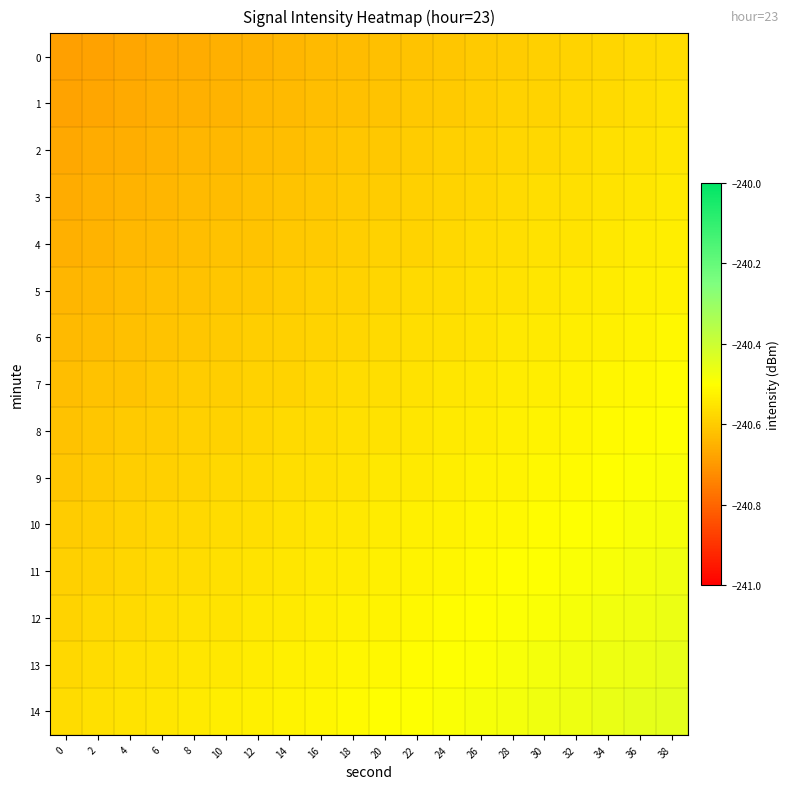

Reading left to right, list all the values displayed in this chart.

0: 0=-240.7	2=-240.7	4=-240.7	6=-240.7	8=-240.7	10=-240.7	12=-240.6	14=-240.6	16=-240.6	18=-240.6	20=-240.6	22=-240.6	24=-240.6	26=-240.6	28=-240.6	30=-240.6	32=-240.6	34=-240.6	36=-240.6	38=-240.6
1: 0=-240.7	2=-240.7	4=-240.7	6=-240.7	8=-240.7	10=-240.6	12=-240.6	14=-240.6	16=-240.6	18=-240.6	20=-240.6	22=-240.6	24=-240.6	26=-240.6	28=-240.6	30=-240.6	32=-240.6	34=-240.6	36=-240.6	38=-240.6
2: 0=-240.7	2=-240.7	4=-240.7	6=-240.7	8=-240.6	10=-240.6	12=-240.6	14=-240.6	16=-240.6	18=-240.6	20=-240.6	22=-240.6	24=-240.6	26=-240.6	28=-240.6	30=-240.6	32=-240.6	34=-240.6	36=-240.6	38=-240.5
3: 0=-240.7	2=-240.7	4=-240.6	6=-240.6	8=-240.6	10=-240.6	12=-240.6	14=-240.6	16=-240.6	18=-240.6	20=-240.6	22=-240.6	24=-240.6	26=-240.6	28=-240.6	30=-240.6	32=-240.6	34=-240.6	36=-240.5	38=-240.5
4: 0=-240.7	2=-240.6	4=-240.6	6=-240.6	8=-240.6	10=-240.6	12=-240.6	14=-240.6	16=-240.6	18=-240.6	20=-240.6	22=-240.6	24=-240.6	26=-240.6	28=-240.6	30=-240.6	32=-240.6	34=-240.5	36=-240.5	38=-240.5
5: 0=-240.6	2=-240.6	4=-240.6	6=-240.6	8=-240.6	10=-240.6	12=-240.6	14=-240.6	16=-240.6	18=-240.6	20=-240.6	22=-240.6	24=-240.6	26=-240.6	28=-240.6	30=-240.5	32=-240.5	34=-240.5	36=-240.5	38=-240.5
6: 0=-240.6	2=-240.6	4=-240.6	6=-240.6	8=-240.6	10=-240.6	12=-240.6	14=-240.6	16=-240.6	18=-240.6	20=-240.6	22=-240.6	24=-240.6	26=-240.6	28=-240.5	30=-240.5	32=-240.5	34=-240.5	36=-240.5	38=-240.5
7: 0=-240.6	2=-240.6	4=-240.6	6=-240.6	8=-240.6	10=-240.6	12=-240.6	14=-240.6	16=-240.6	18=-240.6	20=-240.6	22=-240.6	24=-240.6	26=-240.5	28=-240.5	30=-240.5	32=-240.5	34=-240.5	36=-240.5	38=-240.5
8: 0=-240.6	2=-240.6	4=-240.6	6=-240.6	8=-240.6	10=-240.6	12=-240.6	14=-240.6	16=-240.6	18=-240.6	20=-240.6	22=-240.5	24=-240.5	26=-240.5	28=-240.5	30=-240.5	32=-240.5	34=-240.5	36=-240.5	38=-240.5
9: 0=-240.6	2=-240.6	4=-240.6	6=-240.6	8=-240.6	10=-240.6	12=-240.6	14=-240.6	16=-240.6	18=-240.6	20=-240.5	22=-240.5	24=-240.5	26=-240.5	28=-240.5	30=-240.5	32=-240.5	34=-240.5	36=-240.5	38=-240.5
10: 0=-240.6	2=-240.6	4=-240.6	6=-240.6	8=-240.6	10=-240.6	12=-240.6	14=-240.6	16=-240.6	18=-240.5	20=-240.5	22=-240.5	24=-240.5	26=-240.5	28=-240.5	30=-240.5	32=-240.5	34=-240.5	36=-240.5	38=-240.5
11: 0=-240.6	2=-240.6	4=-240.6	6=-240.6	8=-240.6	10=-240.6	12=-240.6	14=-240.5	16=-240.5	18=-240.5	20=-240.5	22=-240.5	24=-240.5	26=-240.5	28=-240.5	30=-240.5	32=-240.5	34=-240.5	36=-240.5	38=-240.5
12: 0=-240.6	2=-240.6	4=-240.6	6=-240.6	8=-240.6	10=-240.6	12=-240.5	14=-240.5	16=-240.5	18=-240.5	20=-240.5	22=-240.5	24=-240.5	26=-240.5	28=-240.5	30=-240.5	32=-240.5	34=-240.5	36=-240.5	38=-240.5
13: 0=-240.6	2=-240.6	4=-240.6	6=-240.6	8=-240.5	10=-240.5	12=-240.5	14=-240.5	16=-240.5	18=-240.5	20=-240.5	22=-240.5	24=-240.5	26=-240.5	28=-240.5	30=-240.5	32=-240.5	34=-240.5	36=-240.5	38=-240.5
14: 0=-240.6	2=-240.6	4=-240.6	6=-240.5	8=-240.5	10=-240.5	12=-240.5	14=-240.5	16=-240.5	18=-240.5	20=-240.5	22=-240.5	24=-240.5	26=-240.5	28=-240.5	30=-240.5	32=-240.5	34=-240.5	36=-240.5	38=-240.4